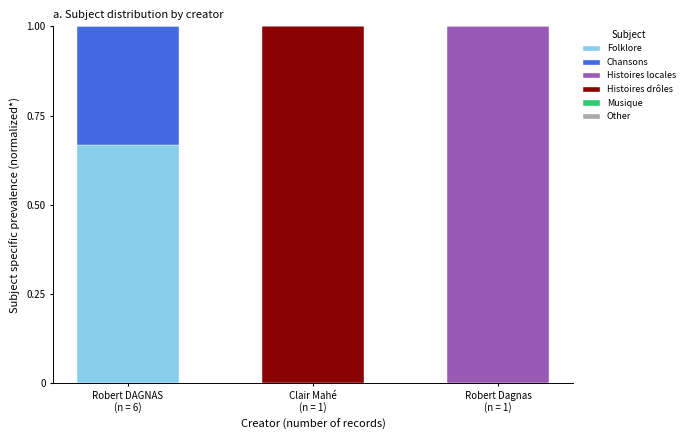

How many data points does each series have?

3